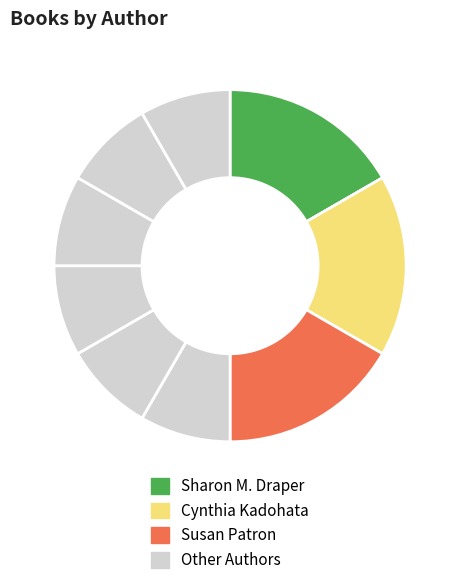

How many segments does this pie chart have?

9